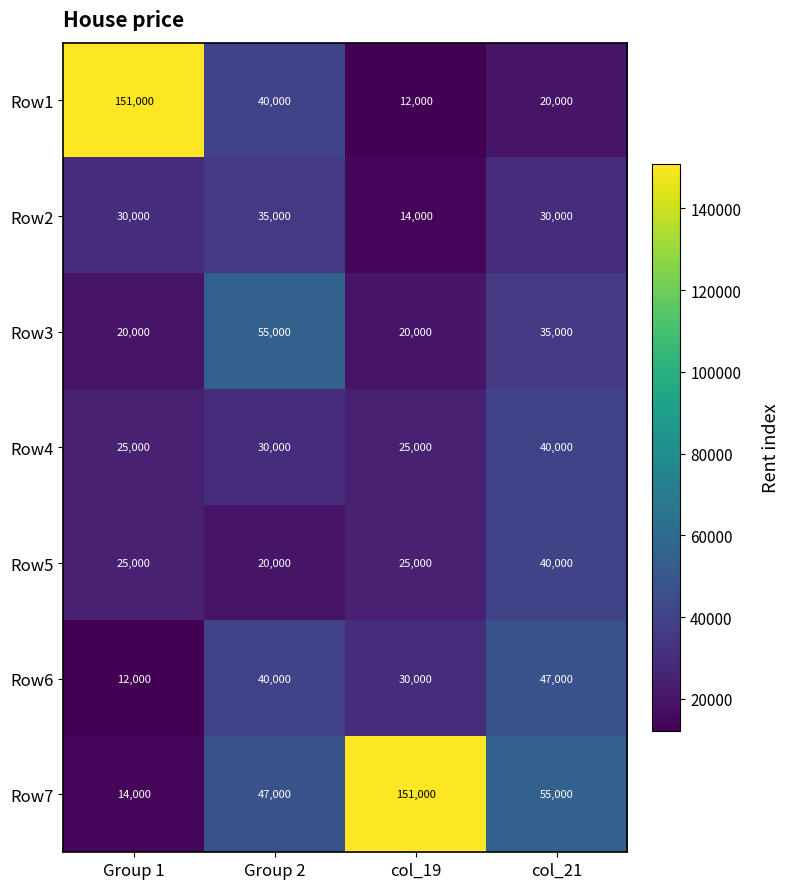

Is it true that Row1 equals 24590 at Group 2?

False